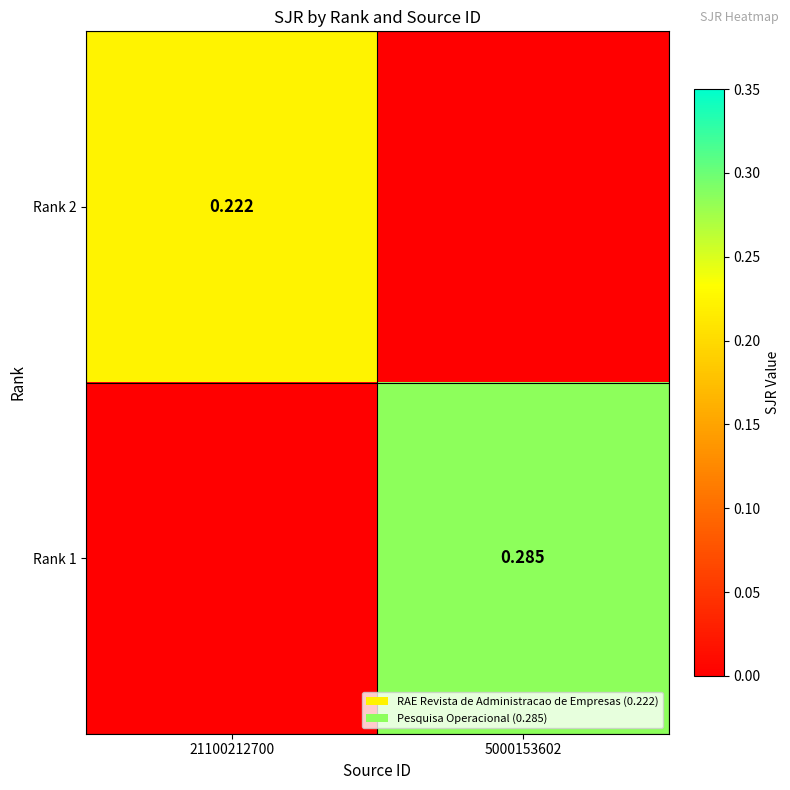

Is the value of Rank 2 at 21100212700 greater than the value of Rank 1 at 5000153602?

No